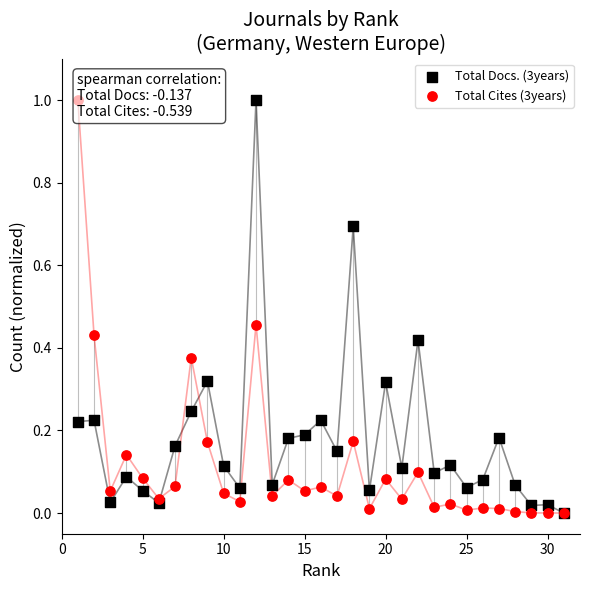

What are all the series names shown in the legend?

Total Docs. (3years), Total Cites (3years)